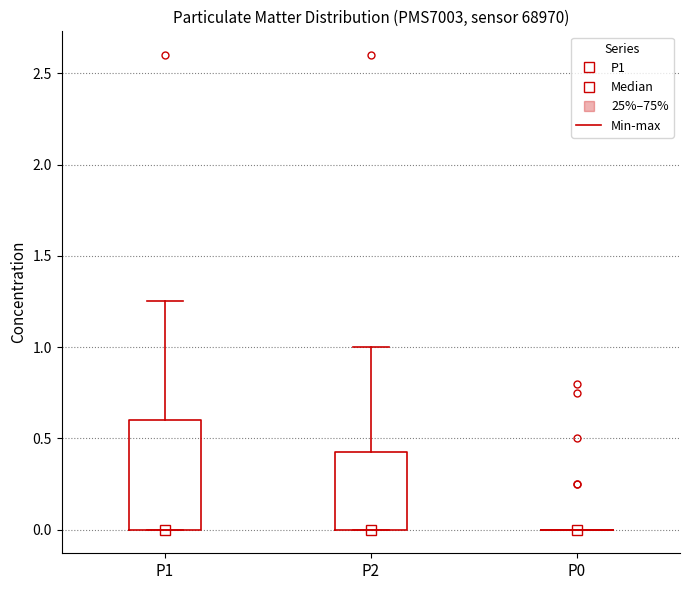

Reading left to right, read every box against the y-axis: the position of its median line, the range the box covers, and the ends of its whiskers. The values are not printed on the chart, so give them approximately, as read against the axis.

P1: median 0.00 (drawn on the box's lower edge), box 0.00 to 0.60, whiskers 0.00 to 1.25
P2: median 0.00 (drawn on the box's lower edge), box 0.00 to 0.45, whiskers 0.00 to 1.00
P0: box collapsed to a line at 0.00, whiskers 0.00 to 0.00